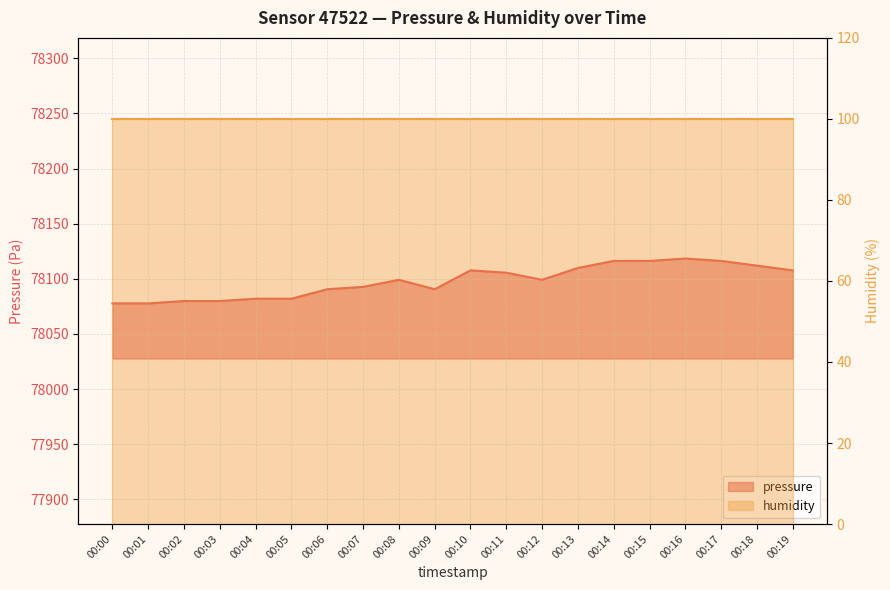

Approximately how many times larger is the value at 00:08 compared to 00:19?

1.0